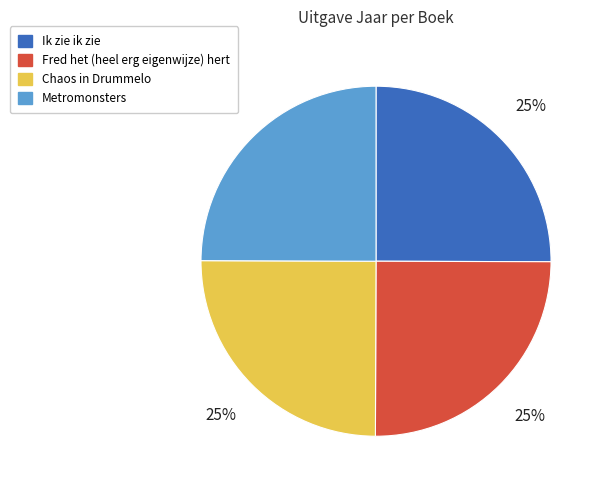

The Fred het (heel erg eigenwijze) hert slice represents 17% of the pie. True or false?

False